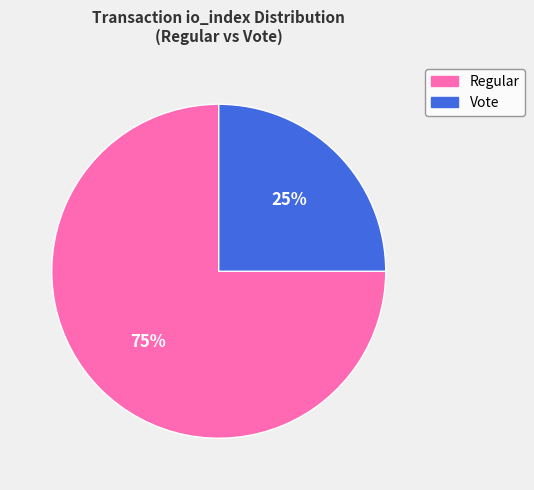

Does any single category account for the majority?

Yes